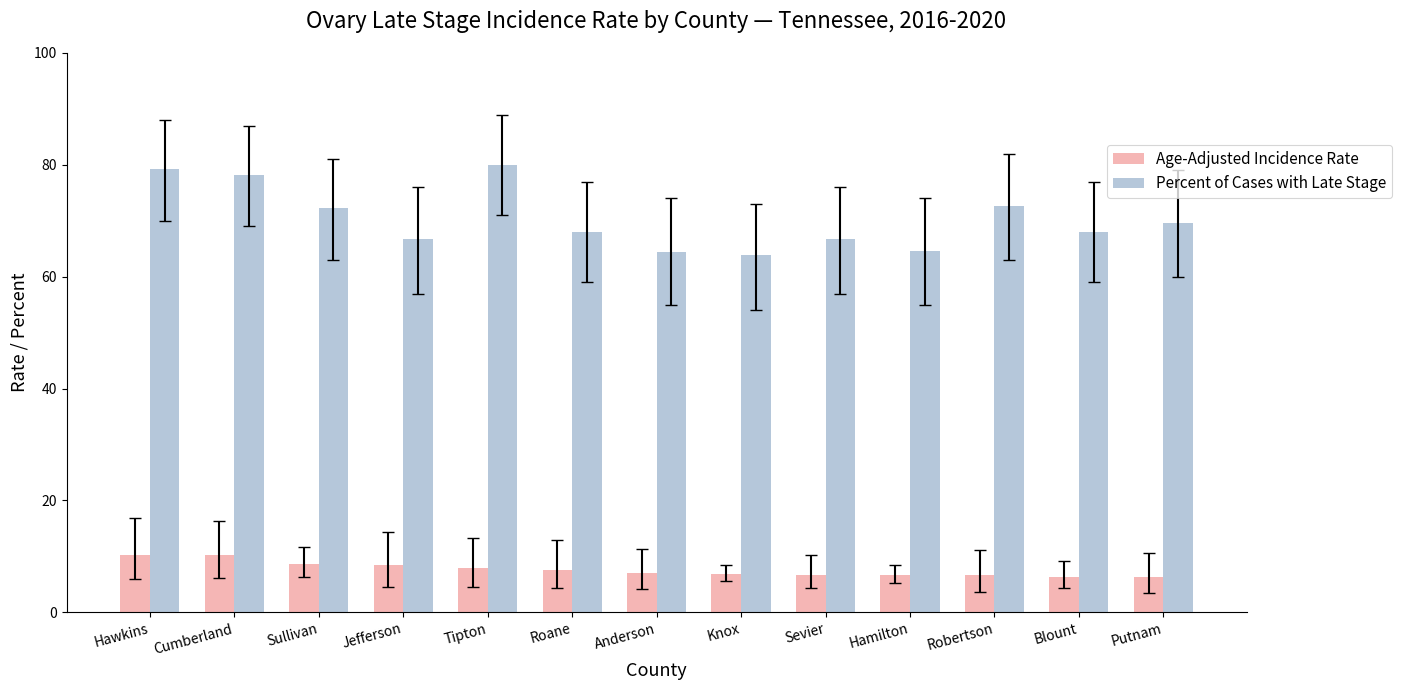

List the series in order of their peak value, lowest first.

Age-Adjusted Incidence Rate, Percent of Cases with Late Stage